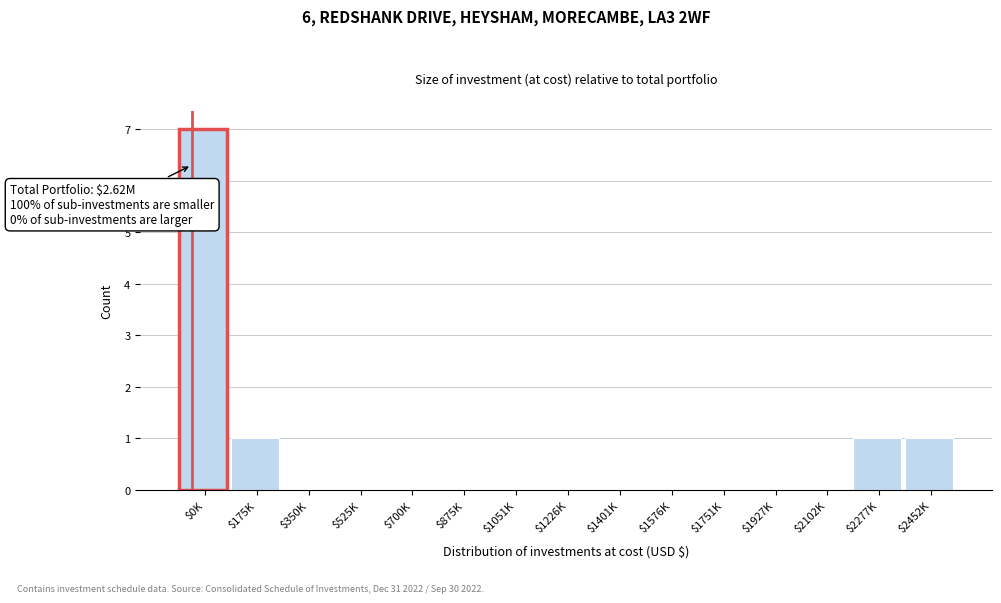

What is the sum of all values?

10